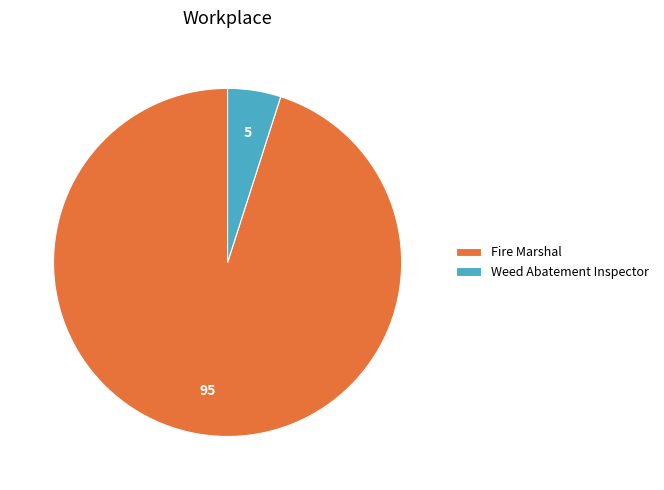

Does any single category account for the majority?

Yes